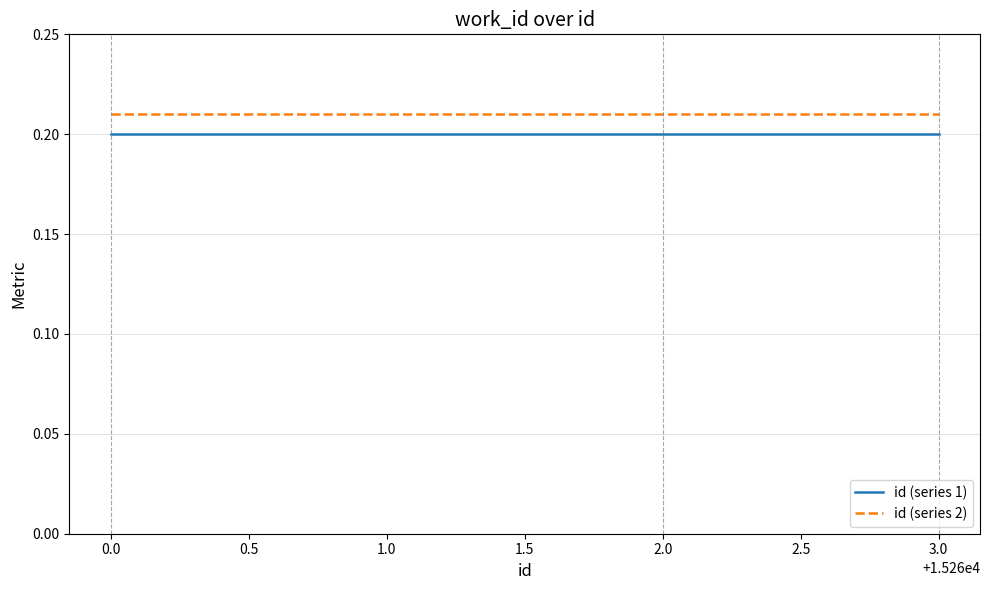

Which series has the largest total across all categories?

id (series 2)